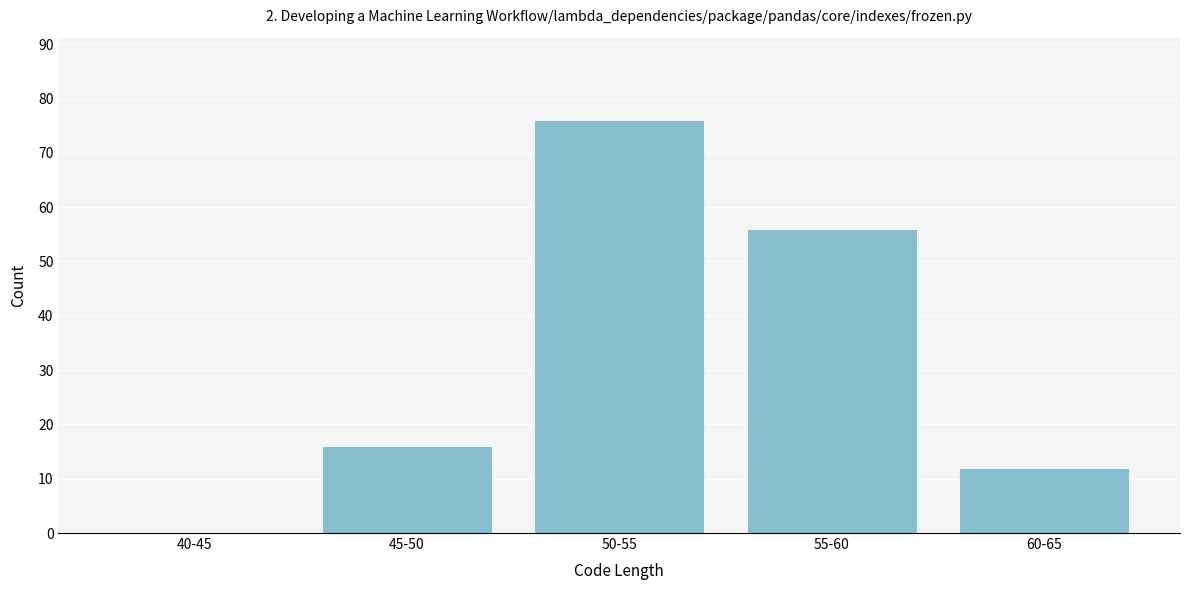

Reading right to left, what are all the values shown in this chart?

60-65=12	55-60=56	50-55=76	45-50=16	40-45=0